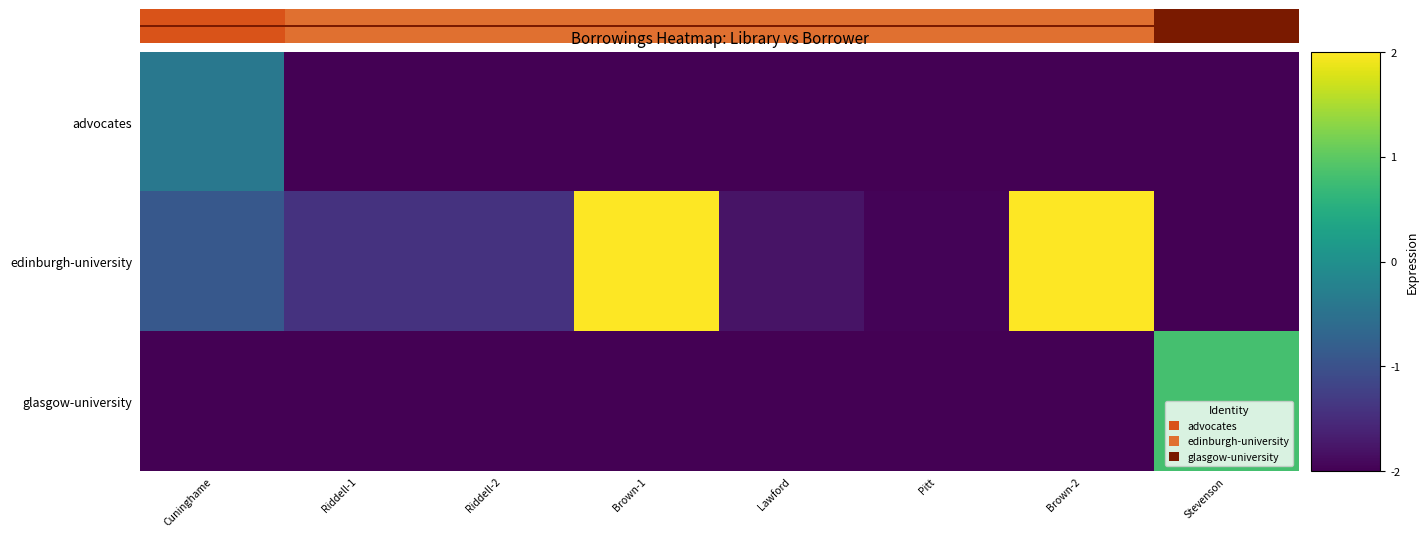

What is the difference between the maximum and second lowest values in the edinburgh-university series?

3.3